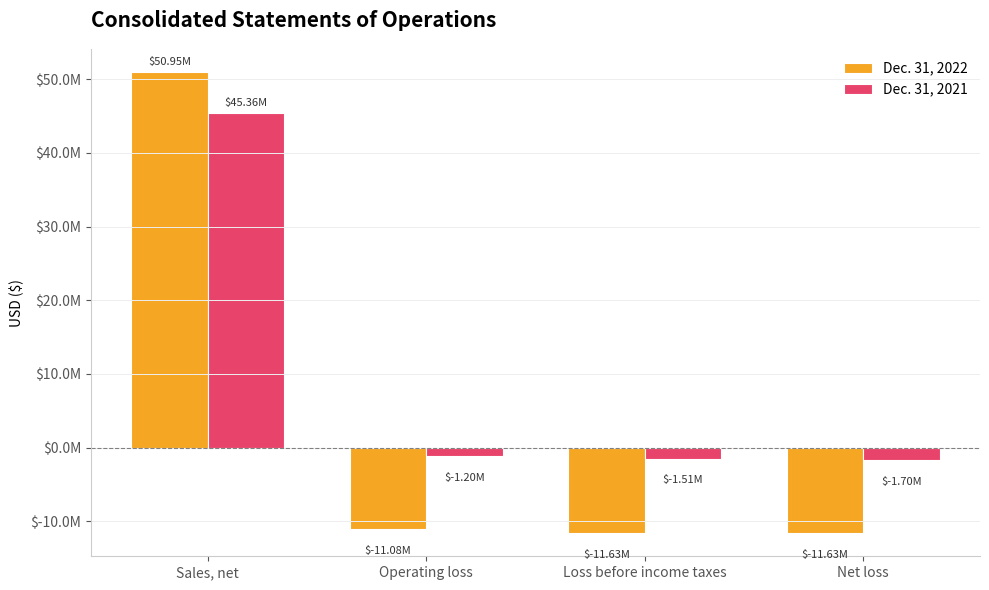

Are the bars horizontal?

No